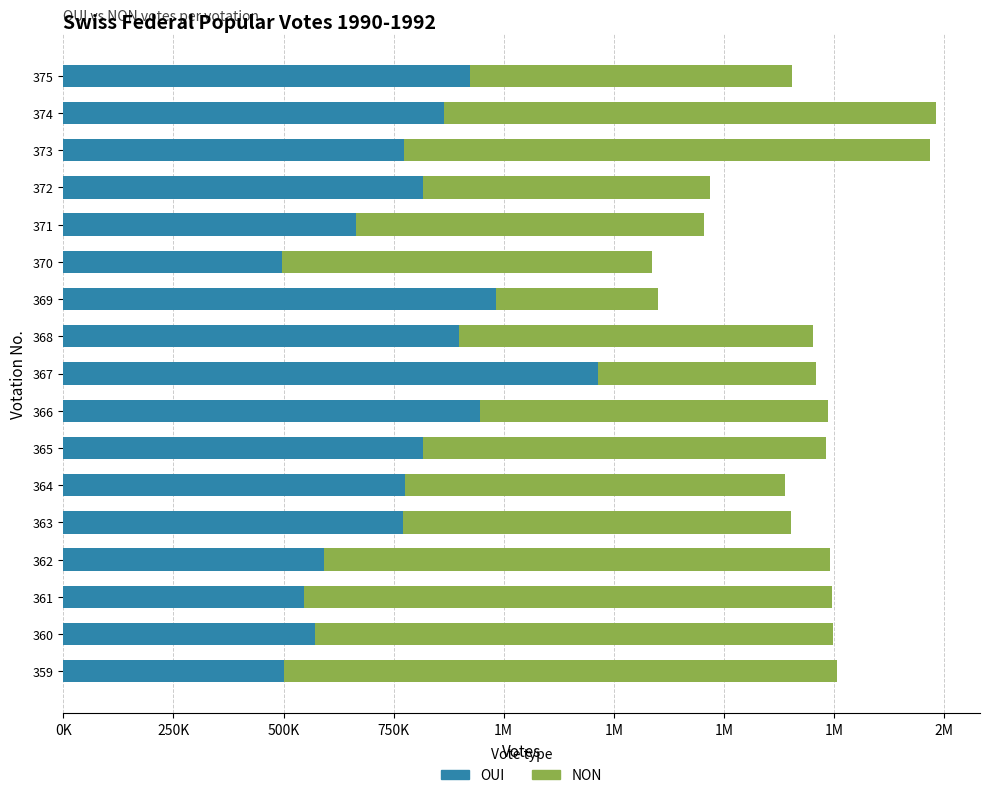

What are all the series names shown in the legend?

OUI, NON